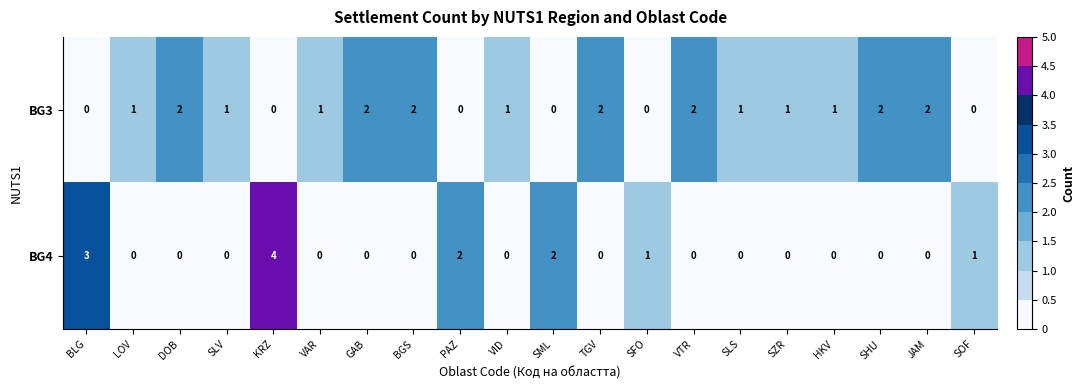

True or false: BG4 has a value of -1 at GAB.

False